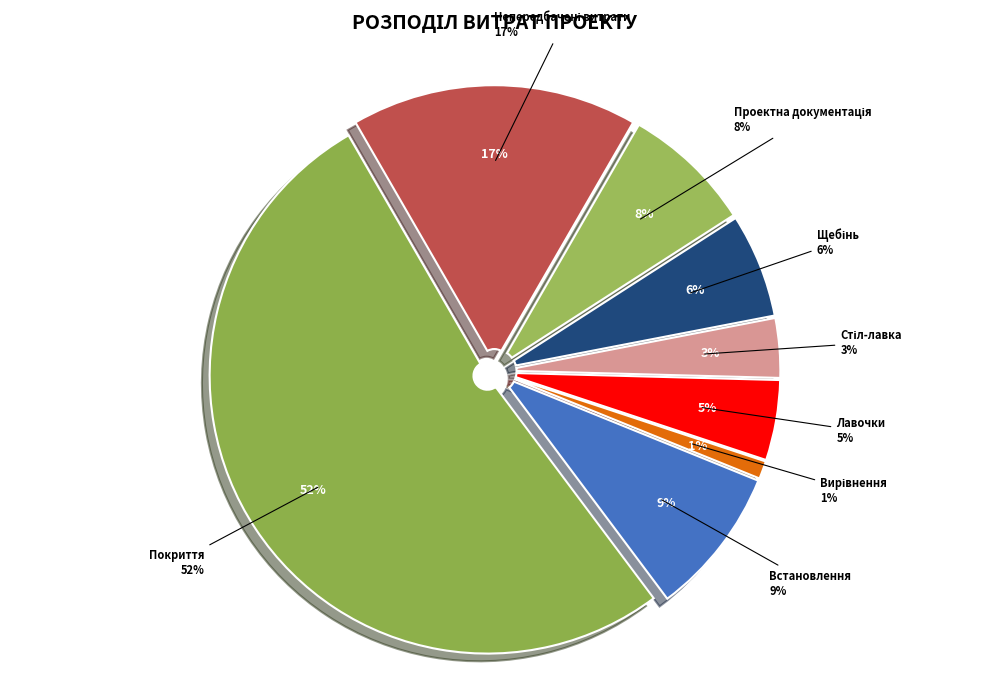

Approximately how many times larger is the value at Непередбачені витрати compared to Проектна кошторисна документація?

2.2